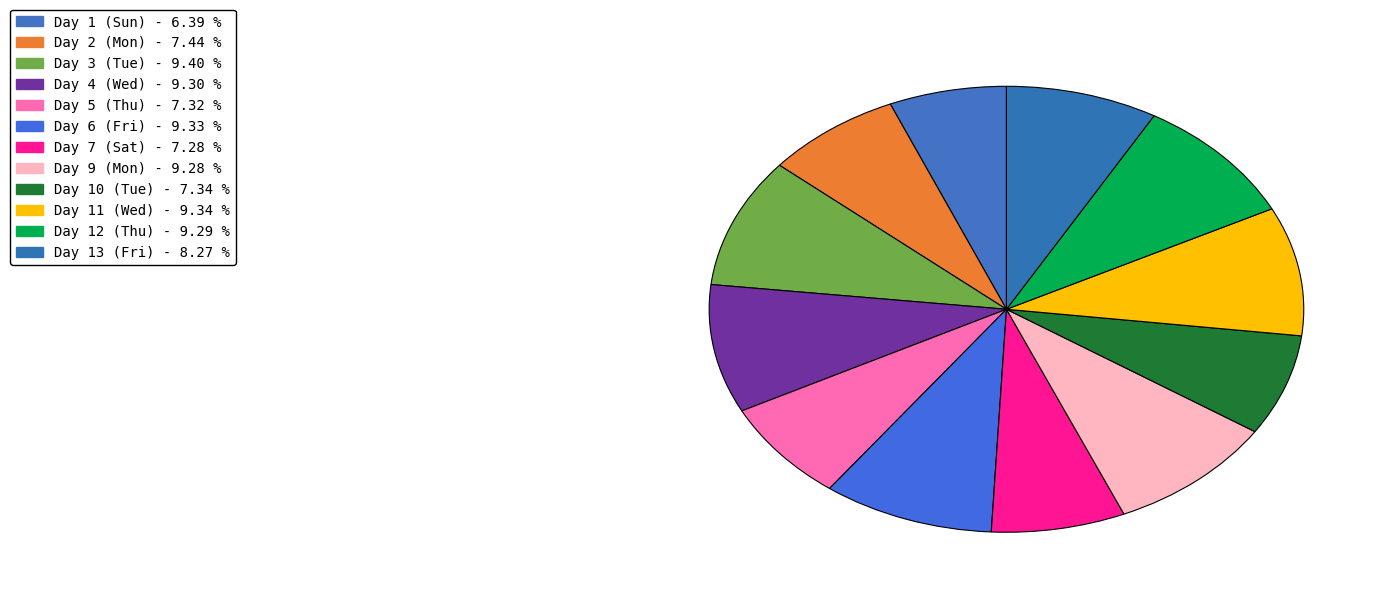

How many segments does this pie chart have?

12